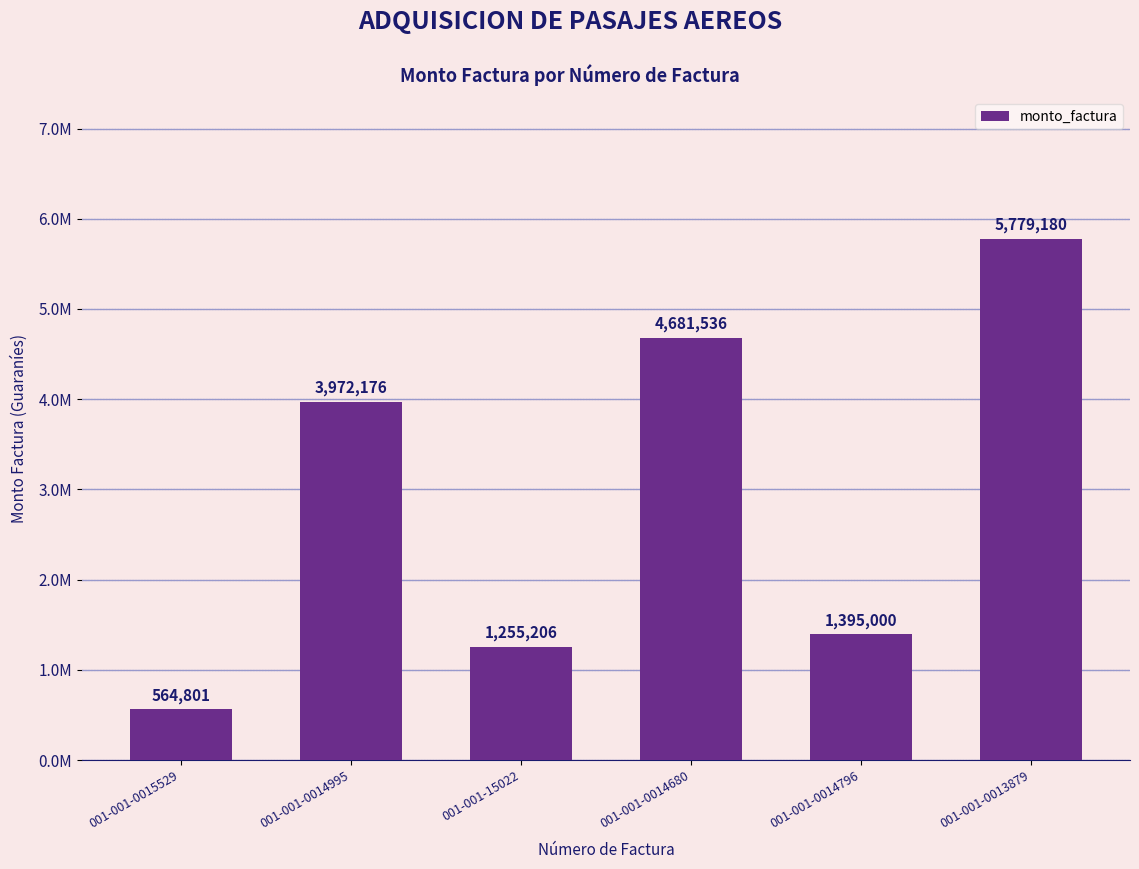

List the labels in order of value, smallest first.

001-001-0015529, 001-001-15022, 001-001-0014796, 001-001-0014995, 001-001-0014680, 001-001-0013879